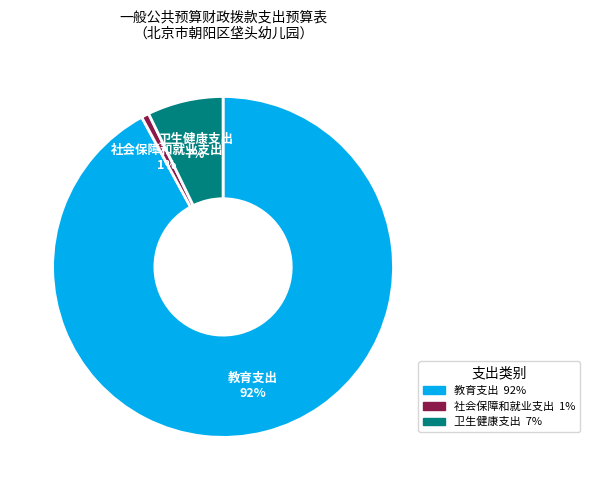

Is 教育支出 the majority of the pie?

Yes